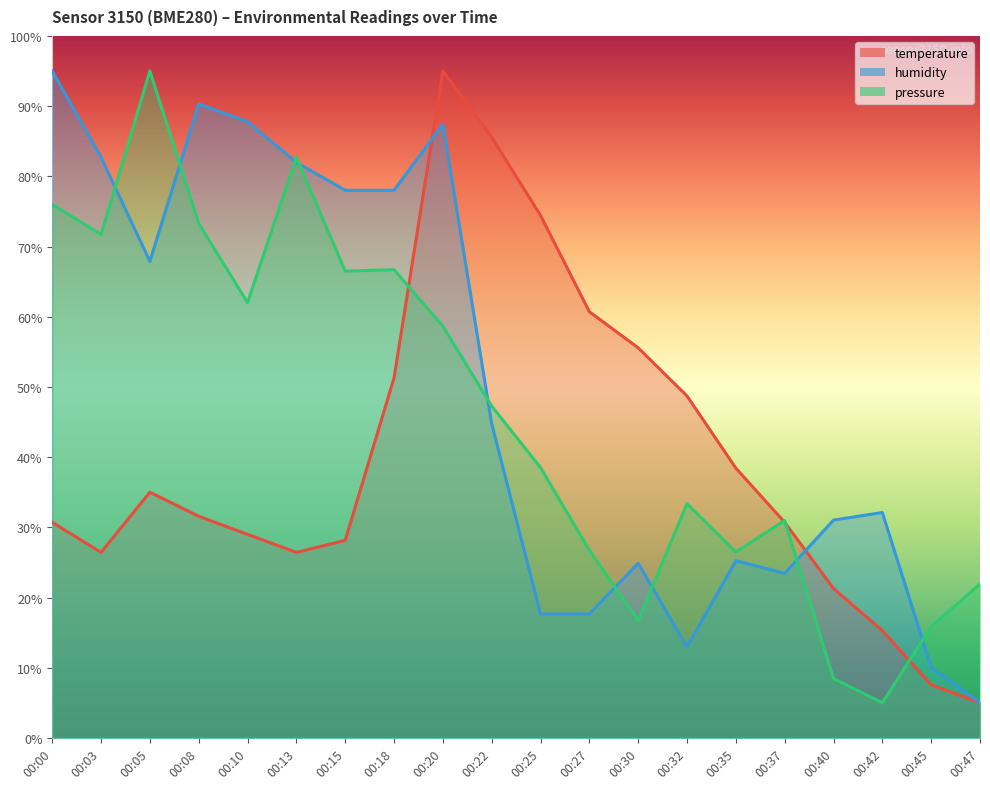

True or false: humidity and pressure intersect in this chart.

True